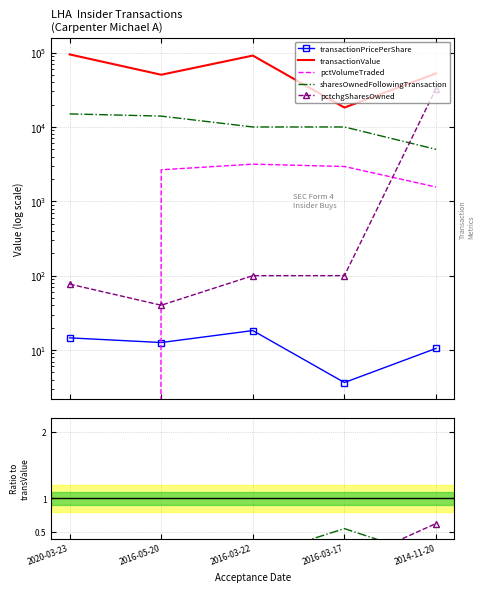

At which category is the sum across all series the highest?

2020-03-23